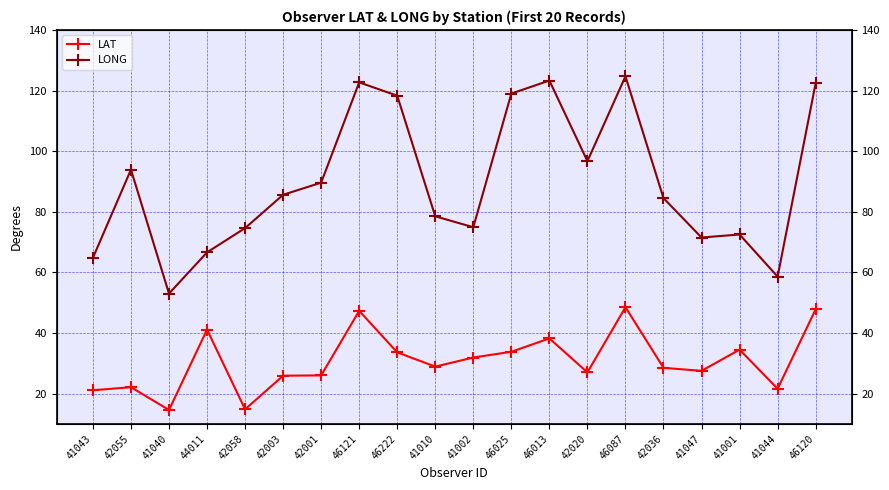

Count the number of categories in the chart.

20